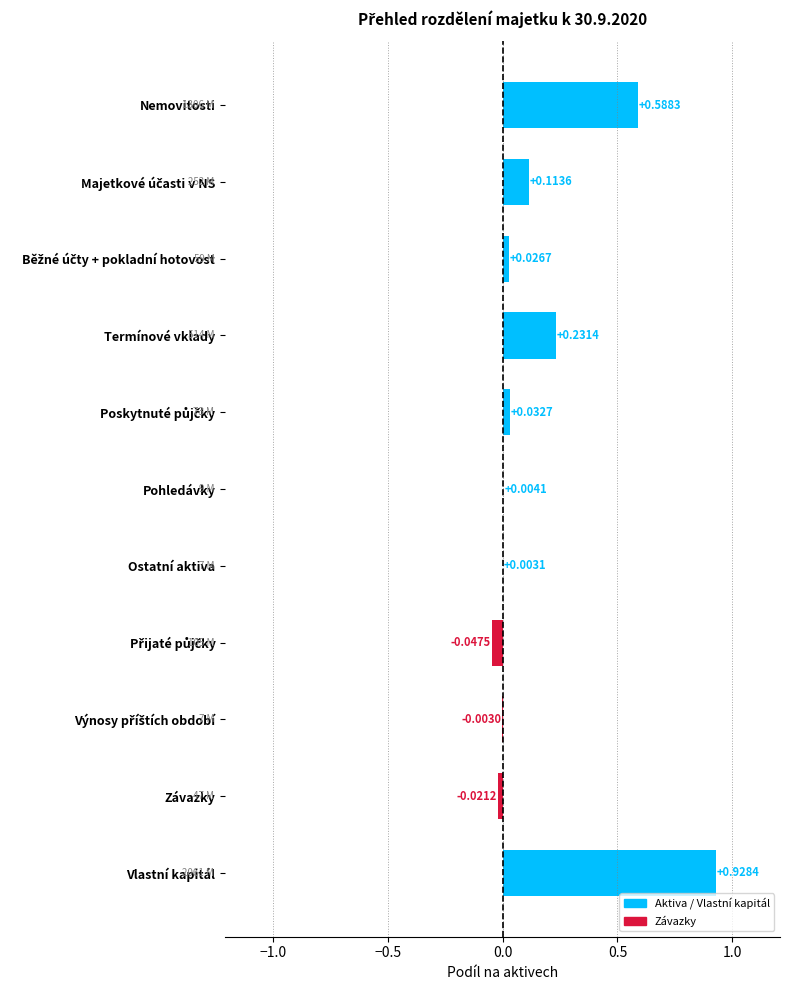

At which category does the chart reach its peak across all series?

Vlastní kapitál